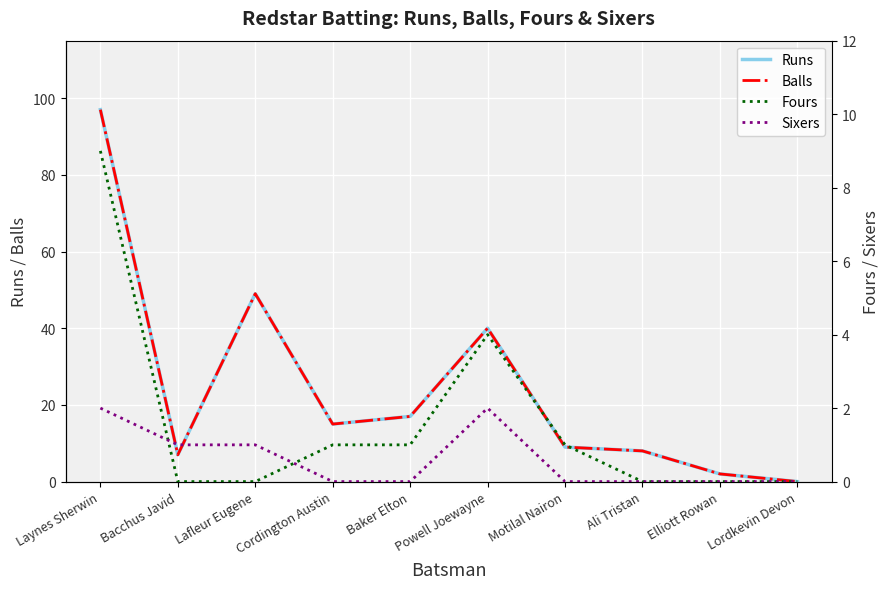

How many data points in Runs are above 15?

4